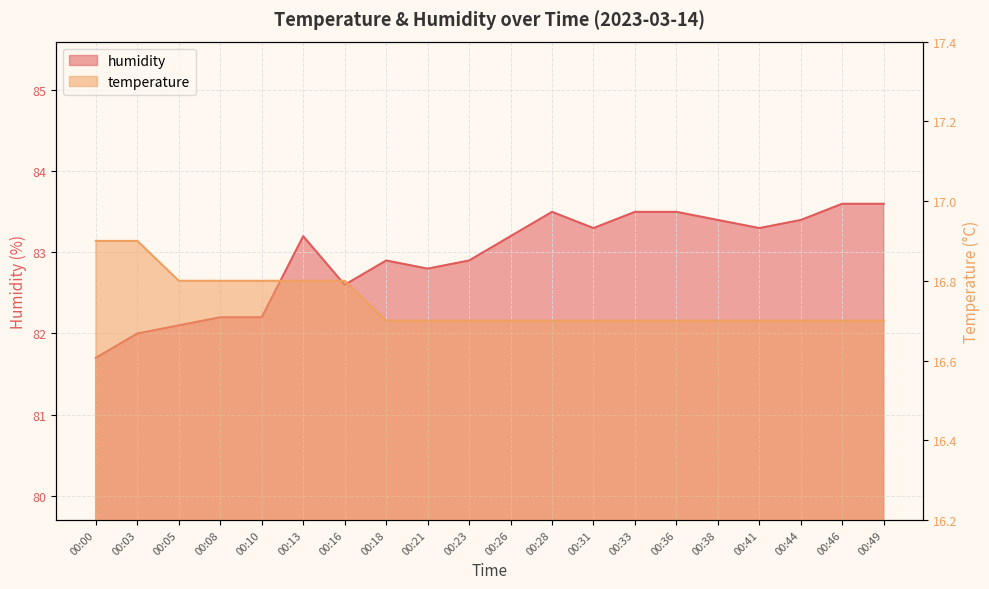

At how many categories does at least one series exceed 55?

20